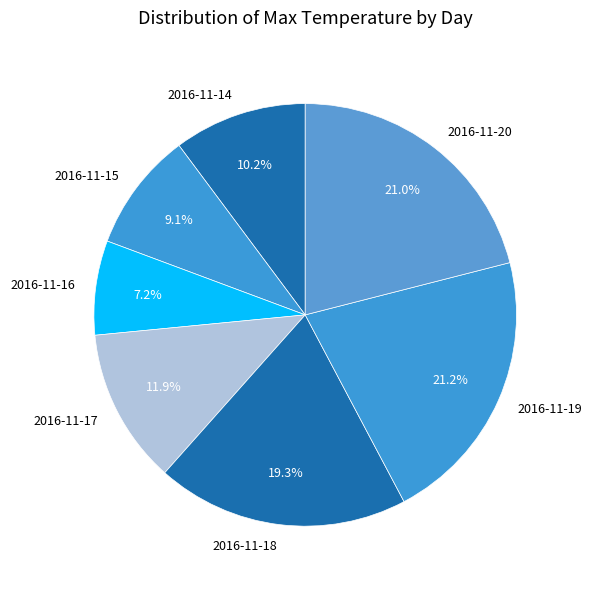

How many segments does this pie chart have?

7